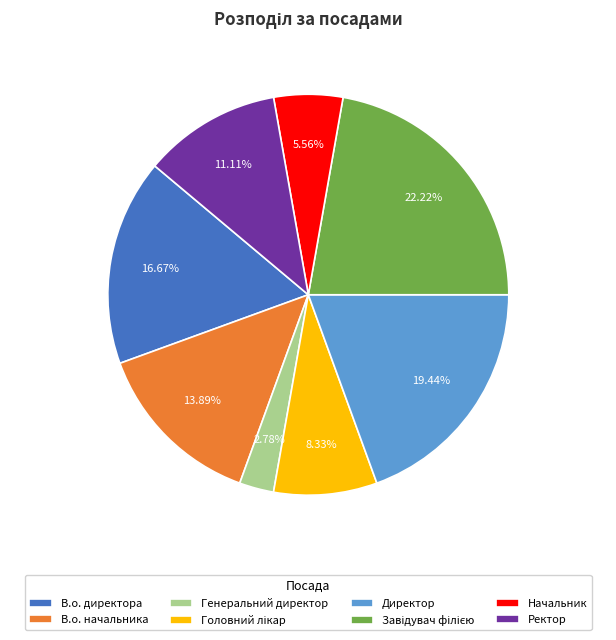

Between Ректор and Директор, which is larger?

Директор